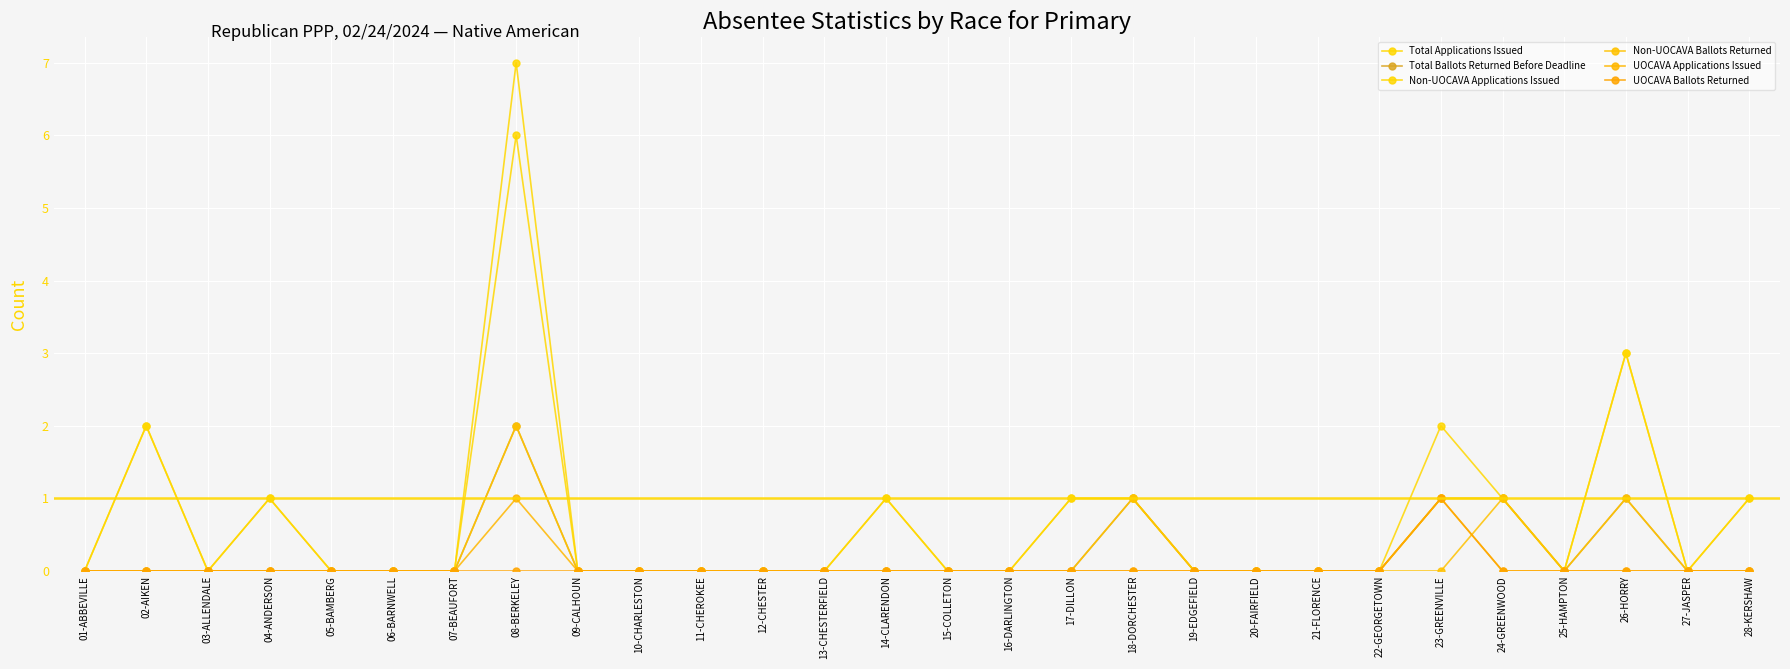

How many lines are shown in the chart?

6